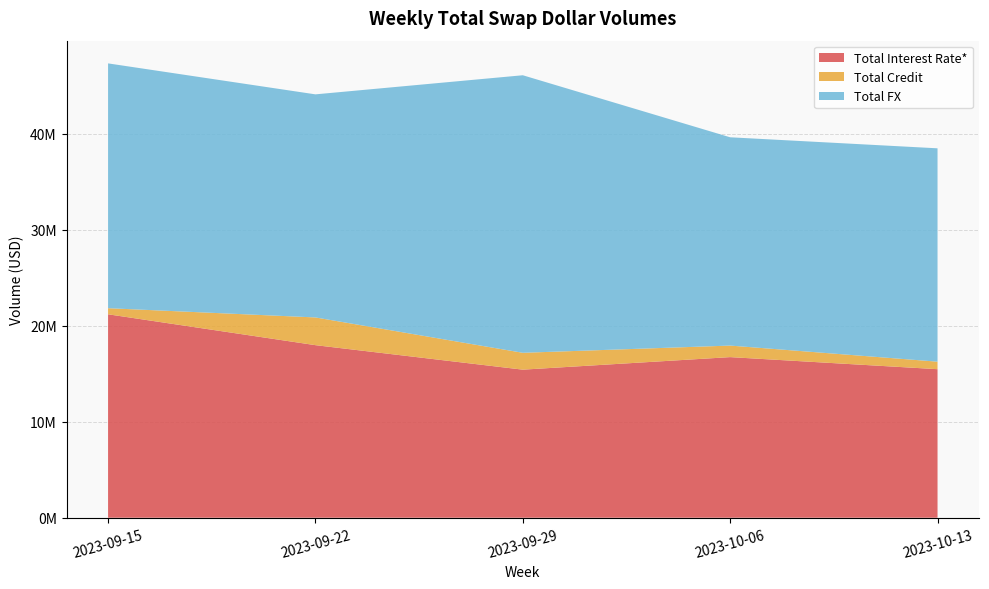

Reading left to right, what are all the values shown in this chart?

Total Interest Rate*: 2023-09-15=21184666	2023-09-22=17969941	2023-09-29=15419621	2023-10-06=16725395	2023-10-13=15468907
Total Credit: 2023-09-15=635350	2023-09-22=2887109	2023-09-29=1755633	2023-10-06=1201243	2023-10-13=781578
Total FX: 2023-09-15=25492775	2023-09-22=23230827	2023-09-29=28901821	2023-10-06=21690593	2023-10-13=22218370